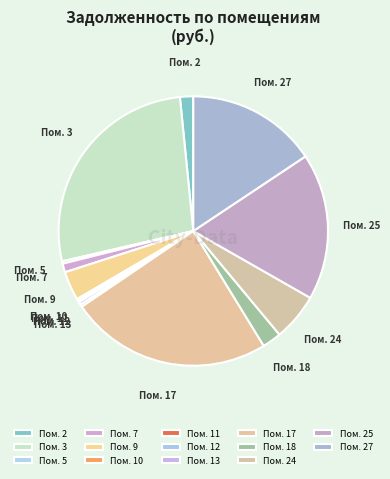

Is there a majority slice in this chart?

No